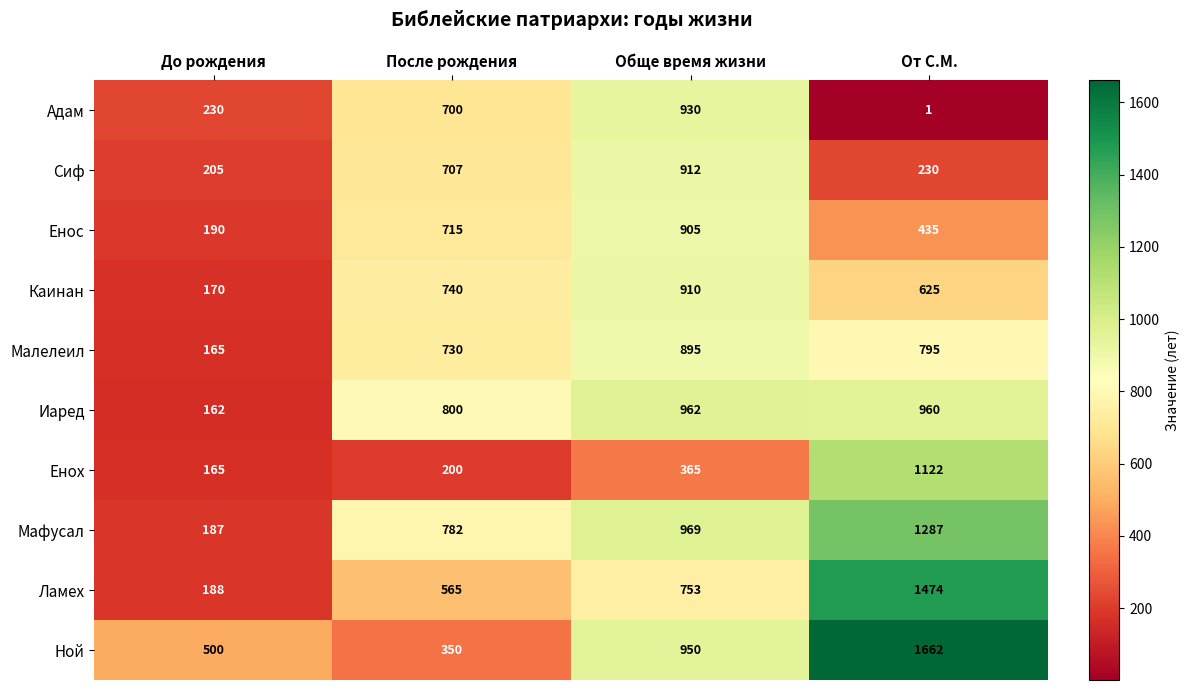

Is it true that Адам equals 0 at От С.М.?

False